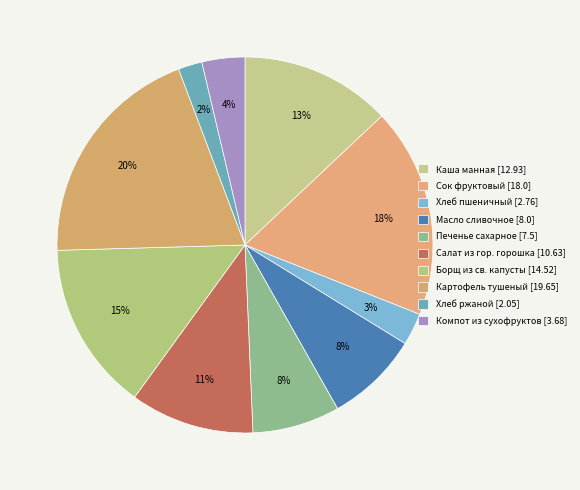

Count the number of slices in the pie.

10